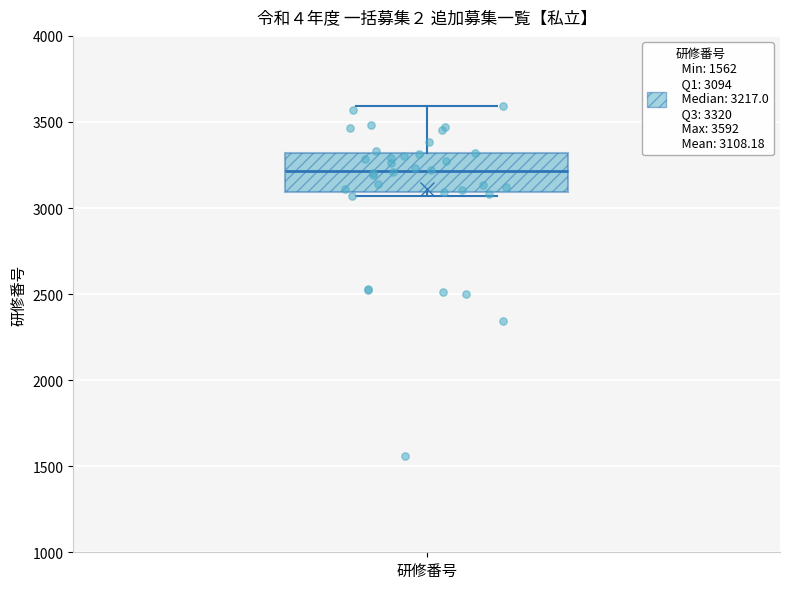

Transcribe this box plot: give where the median line is, the range the box spans, and where the two whiskers end, as read against the y-axis. The values are not printed on the chart, so give them approximately, as read against the axis.

median 3200, box 3100 to 3300, whiskers 3050 to 3600